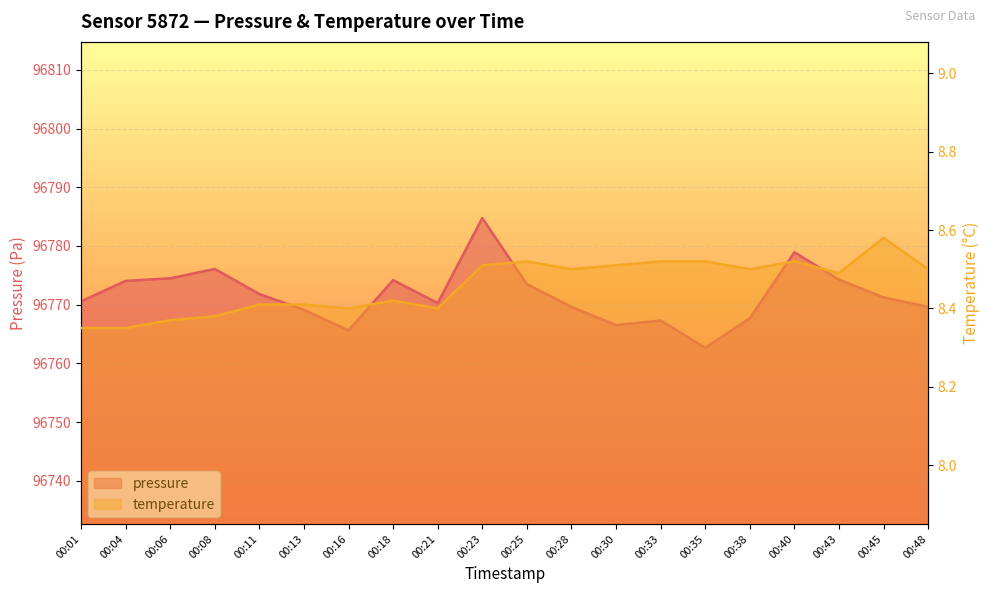

At which label does pressure first exceed 96771?

00:04